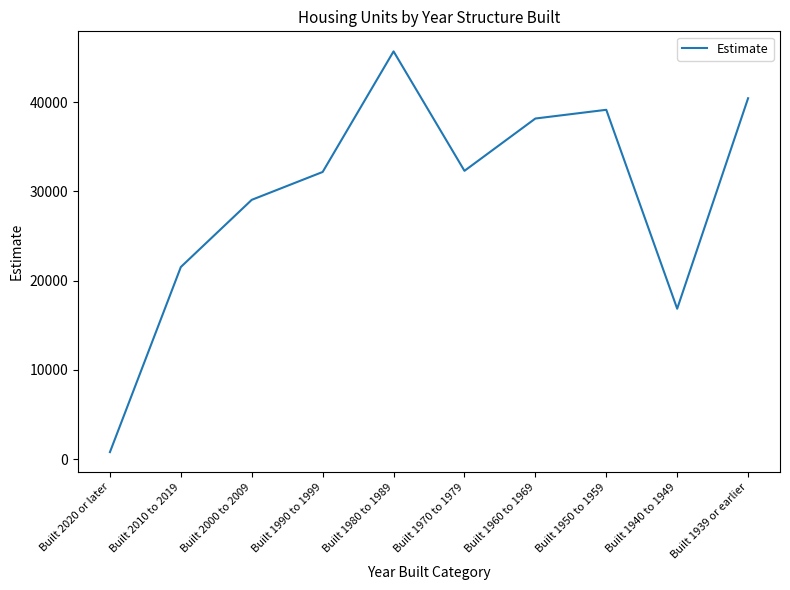

At which label is the value closest to 23240?

Built 2010 to 2019